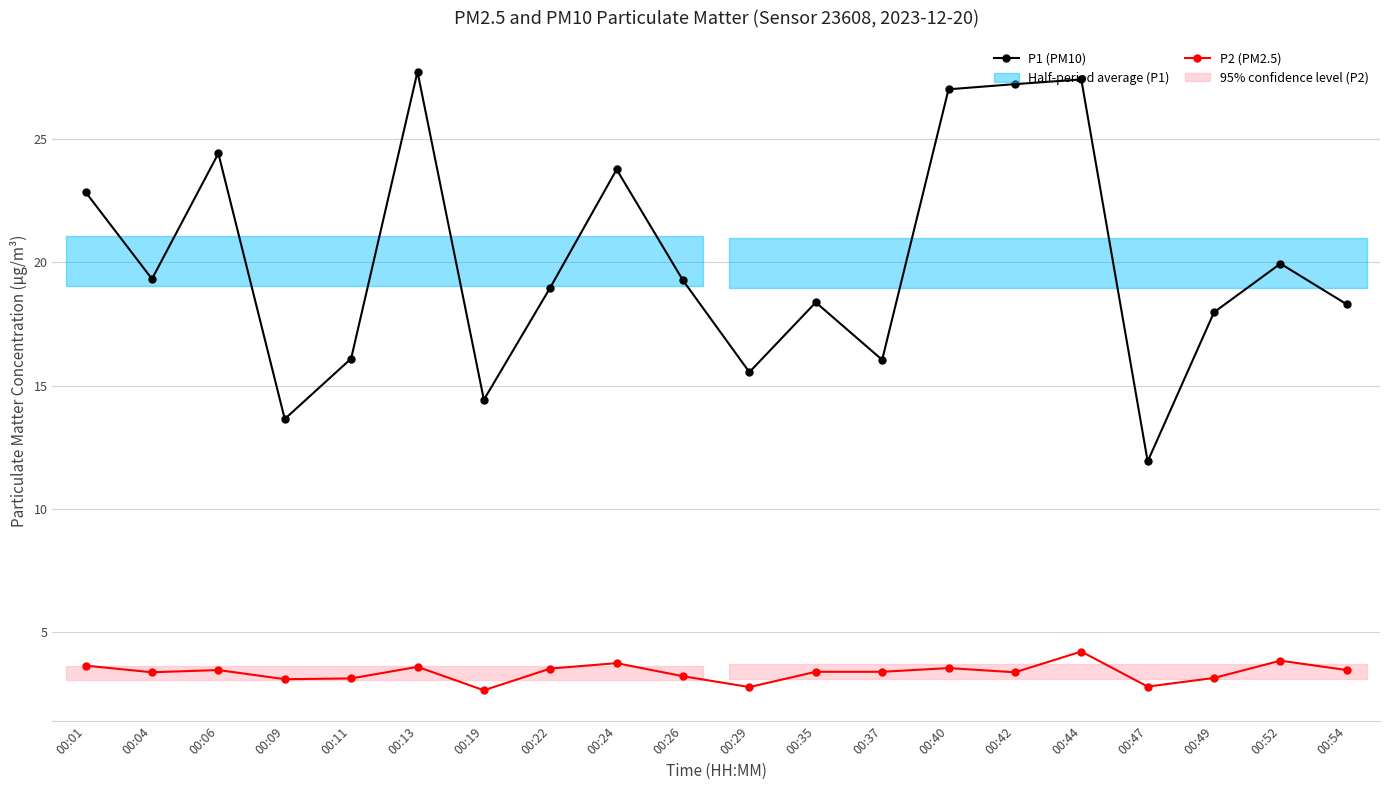

Where is P2 (PM2.5) nearest to the value 3?

00:09